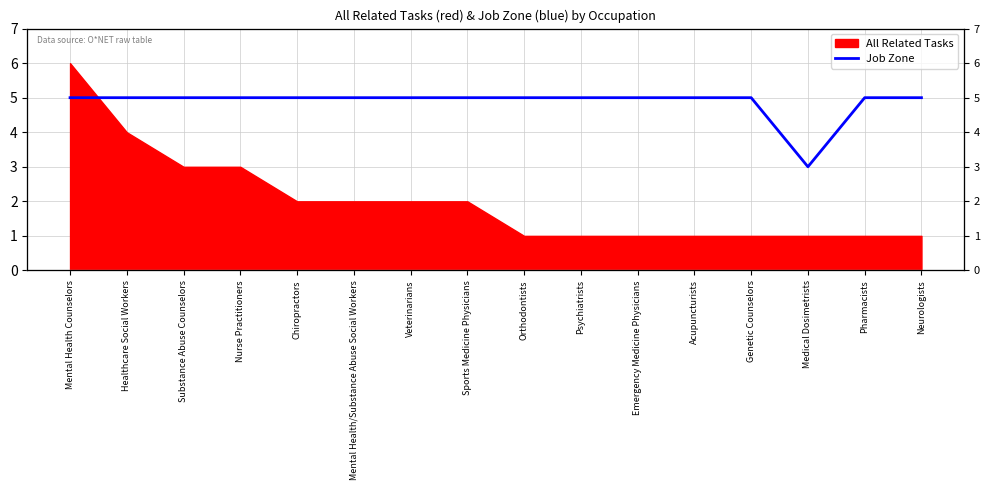

True or false: the data shows 2 at Healthcare Social Workers.

False